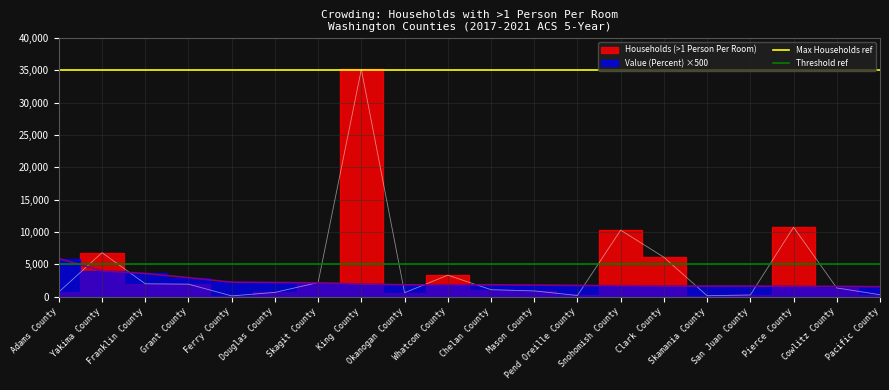

What is the average value of the Threshold ref series?

5000